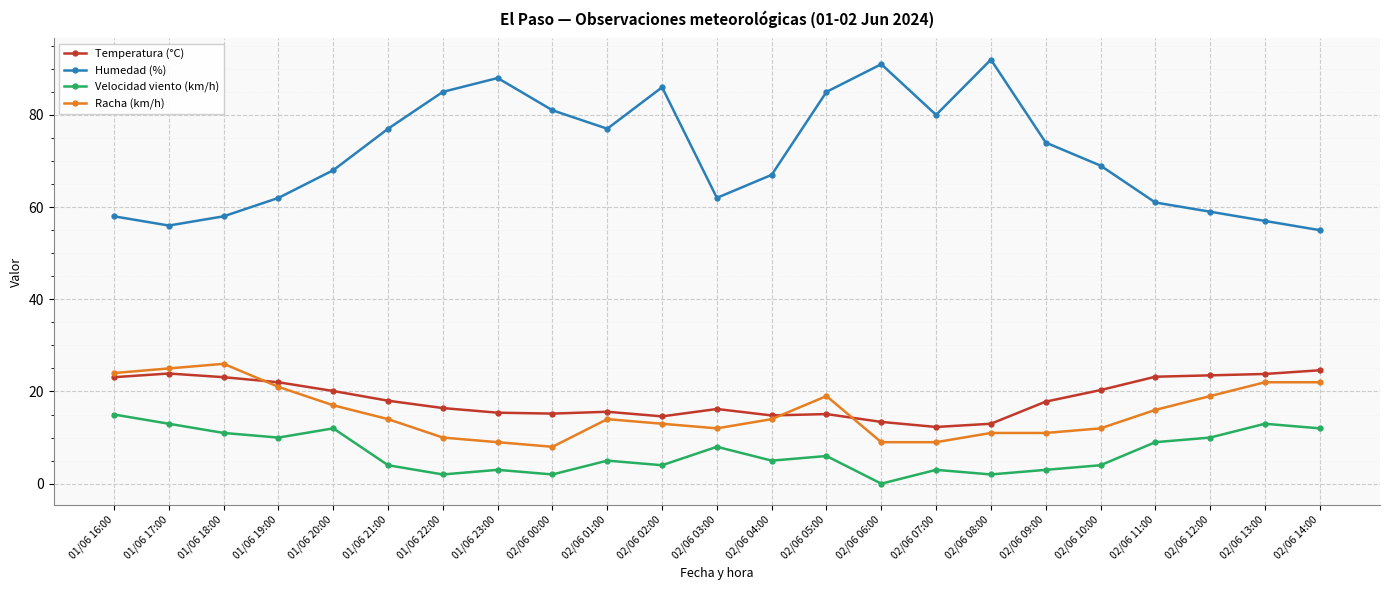

Does the chart display data point markers on the line(s)?

Yes